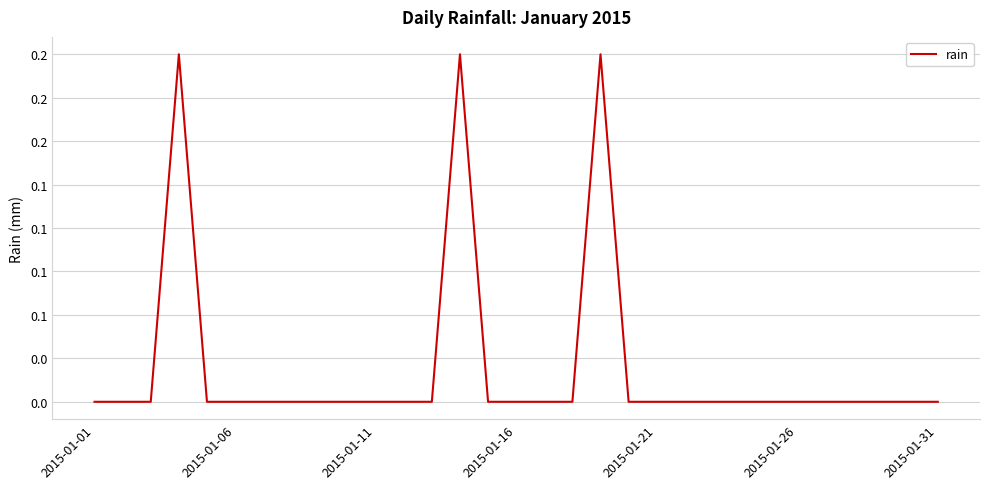

Does the chart display data point markers on the line(s)?

No